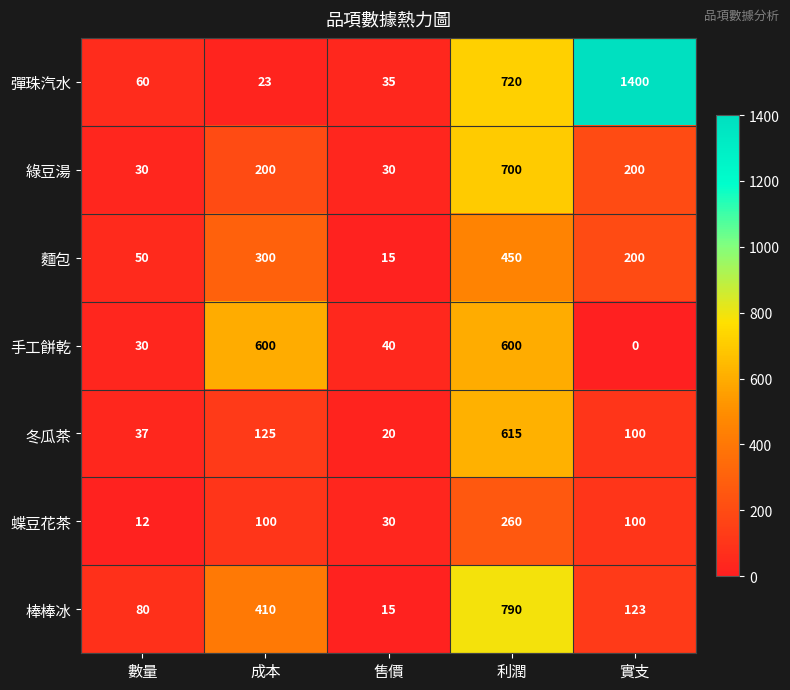

At which label is 棒棒冰 closest to 402?

成本